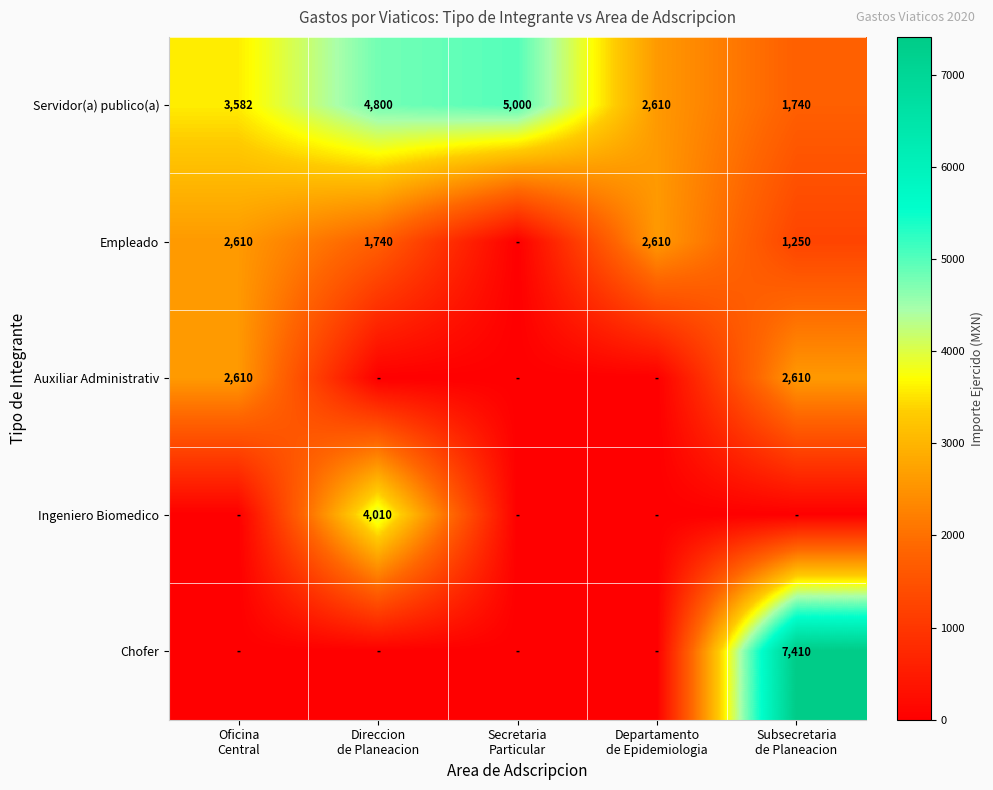

What is the difference between the maximum and minimum values in the Servidor(a) publico(a) series?

3260